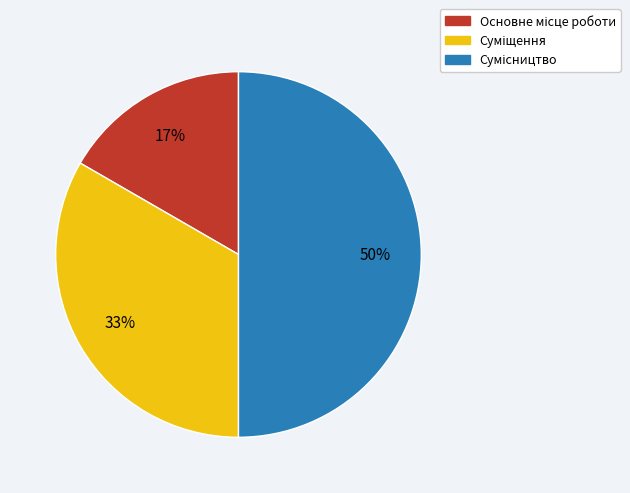

To the nearest percent, what is the difference between the largest and smallest slice percentages?

33%